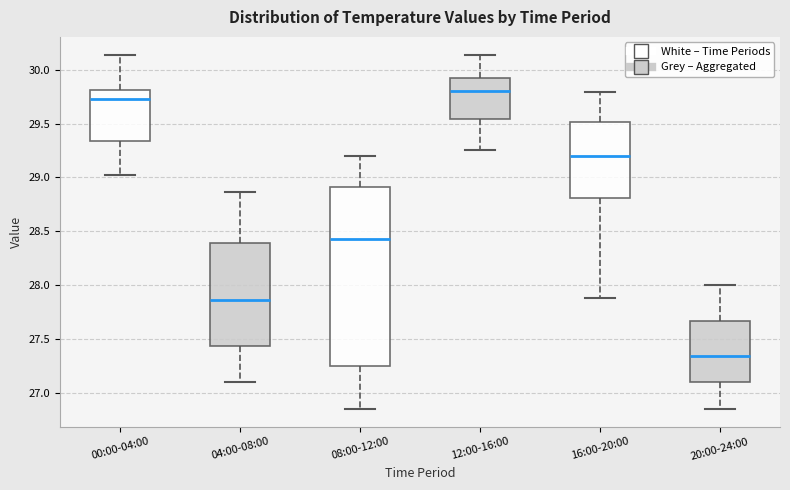

Which box has the highest median line?

12:00-16:00